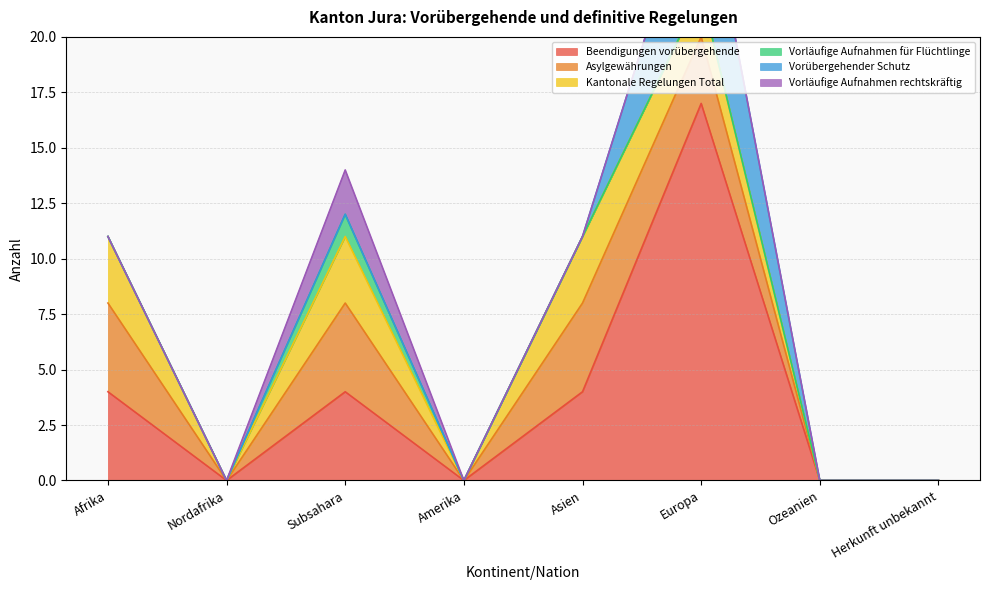

At which label is Asylgewährungen closest to 2?

Europa